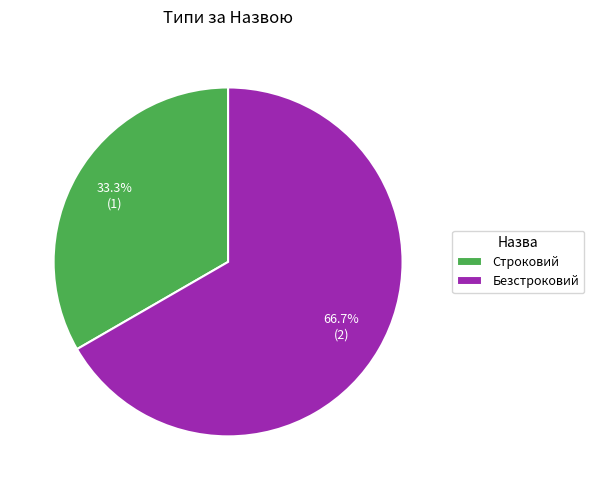

To the nearest percent, what is the difference between the Строковий and Безстроковий slice percentages?

33%